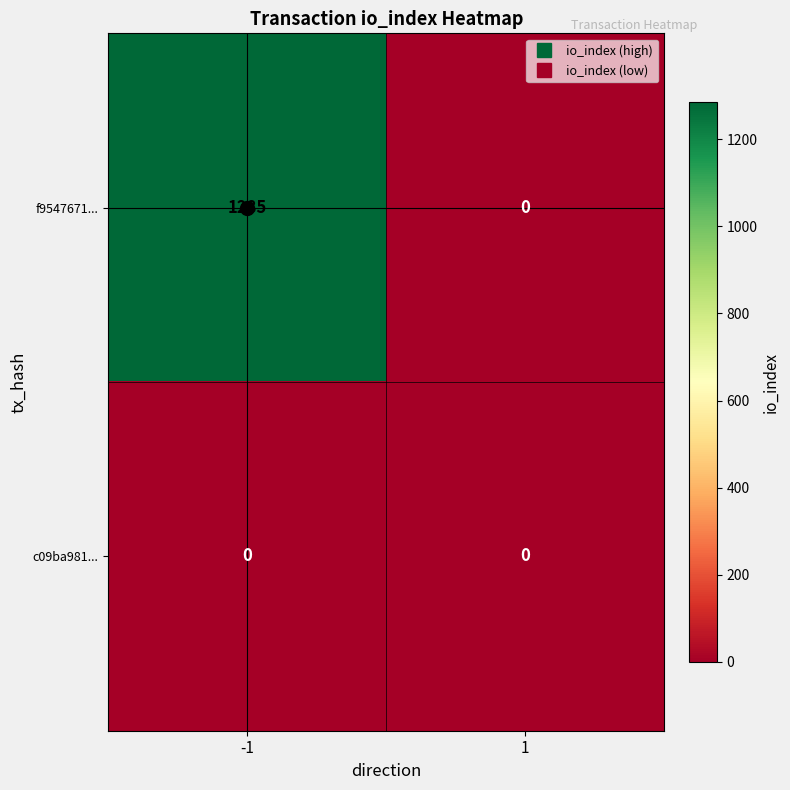

What is the spread (max minus min) of values at -1?

1285